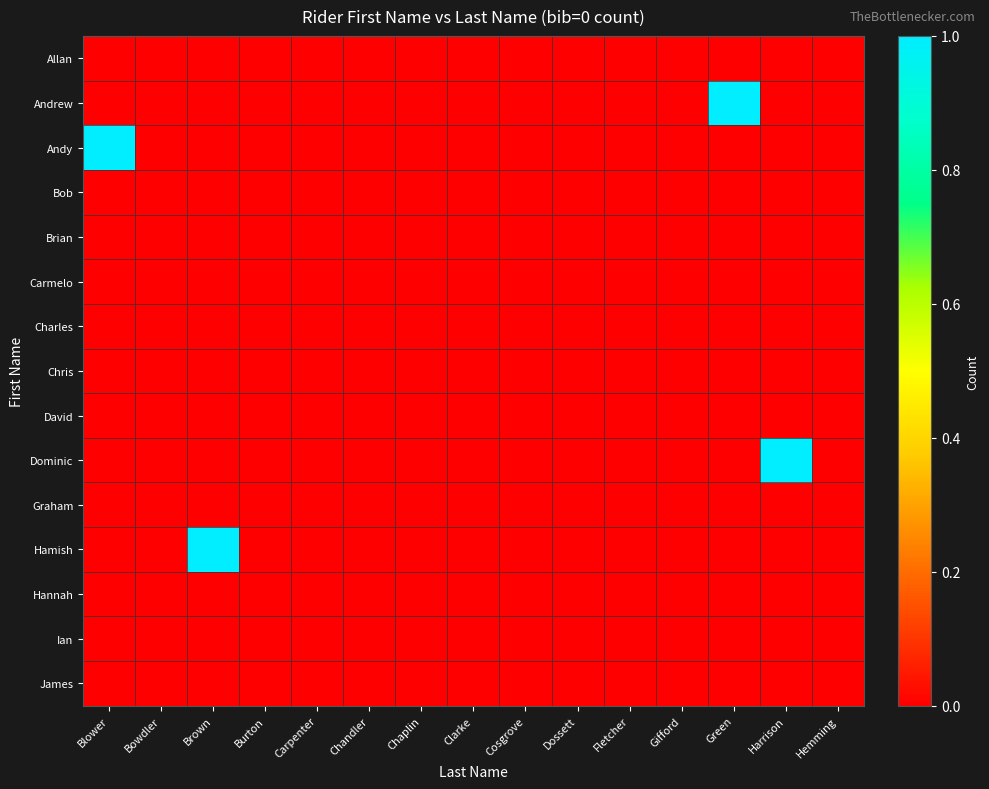

Between Fletcher and Harrison, which is larger?

Fletcher